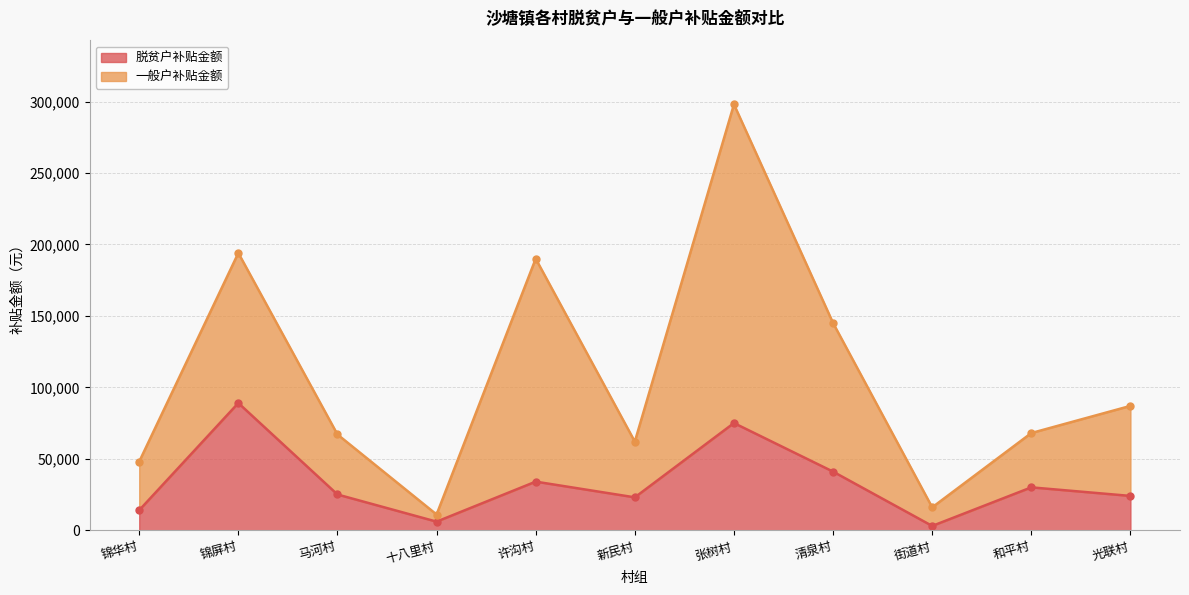

In 脱贫户补贴金额, how many points are higher than both neighbors (excluding endpoints)?

4